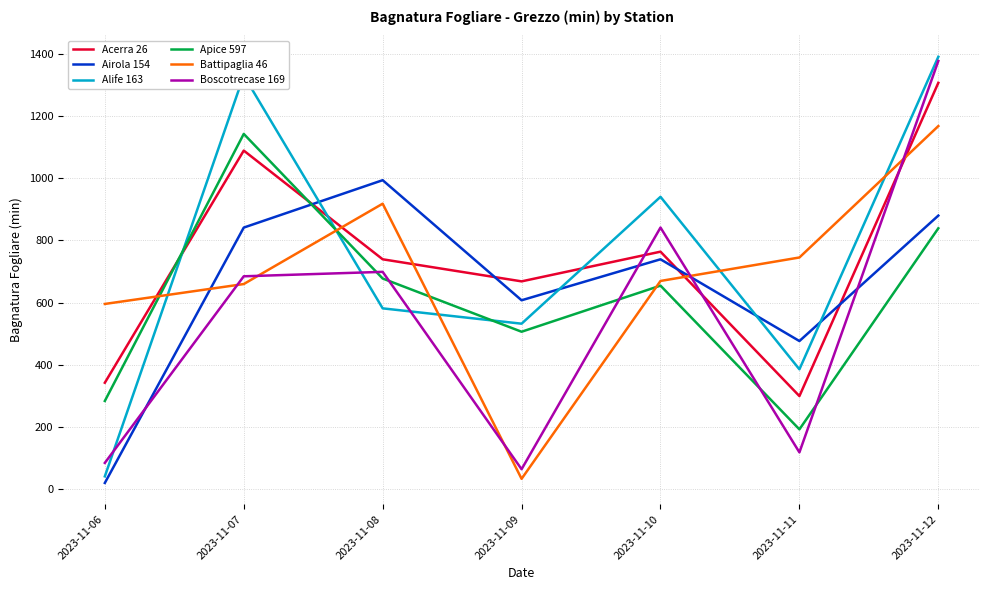

Is it true that Alife 163 equals 940.0 at 2023-11-10?

True